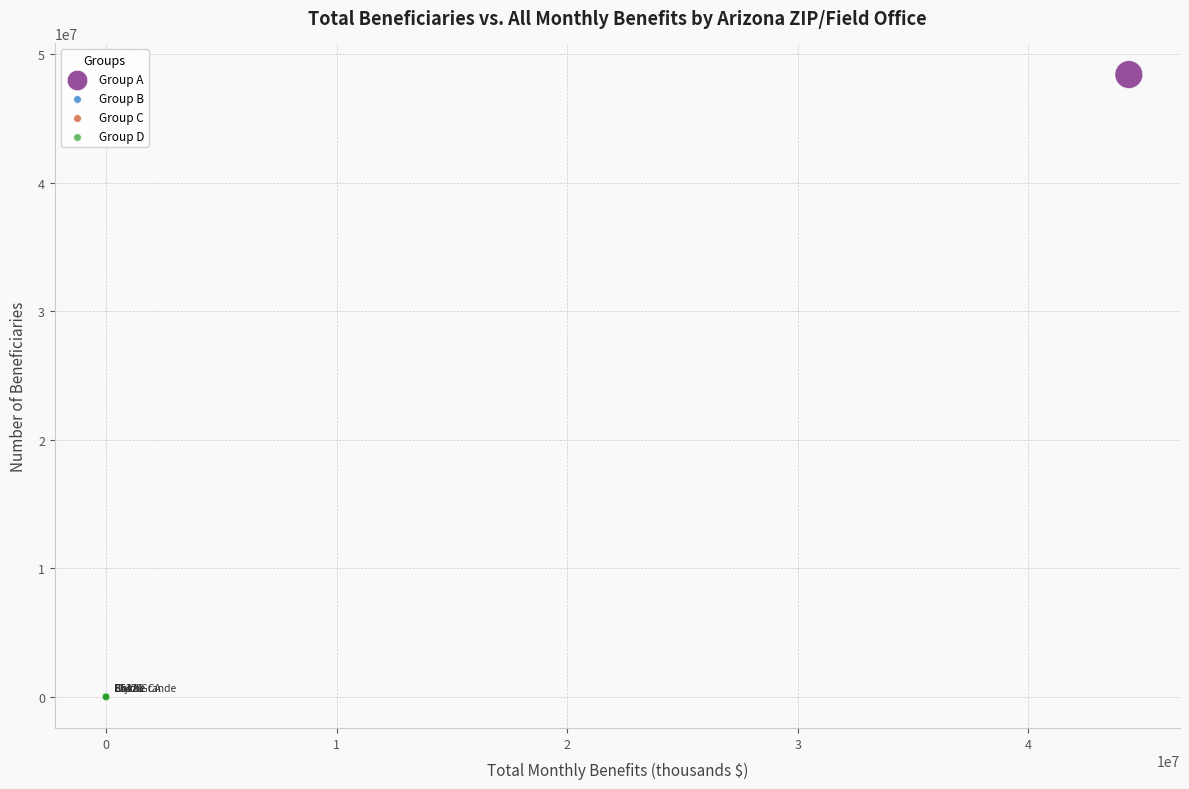

Which series reaches the maximum Y coordinate?

Group A